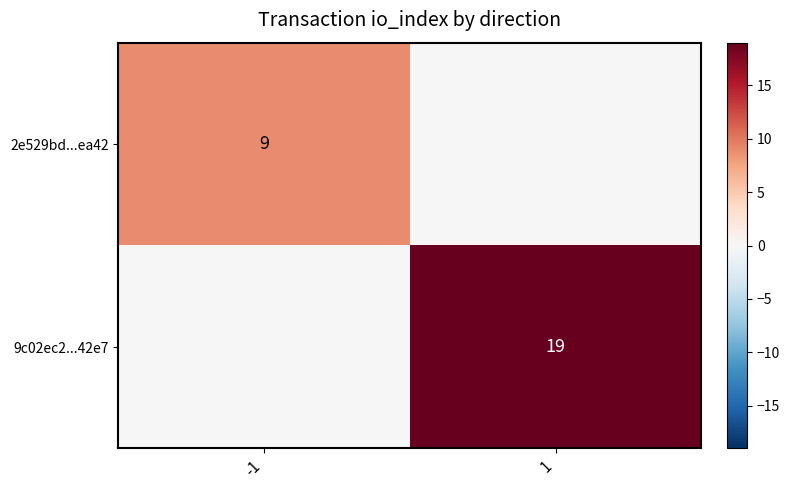

True or false: 9c02ec2...42e7 has a value of 27 at 1.

False